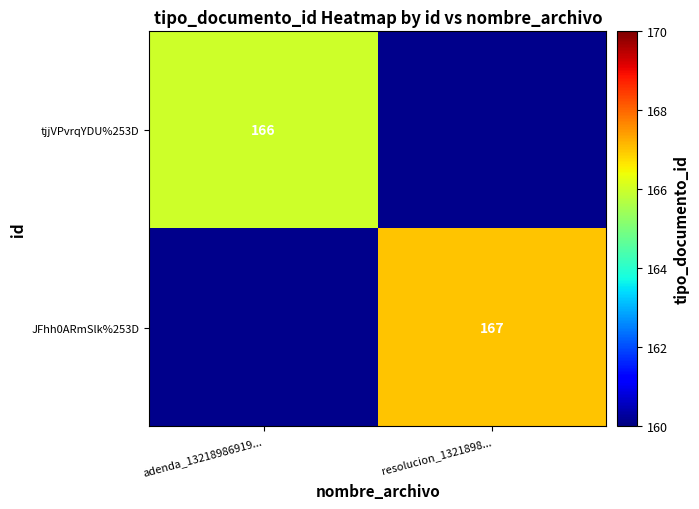

The value of tjjVPvrqYDU%253D at adenda_13218986919... is 166. True or false?

True